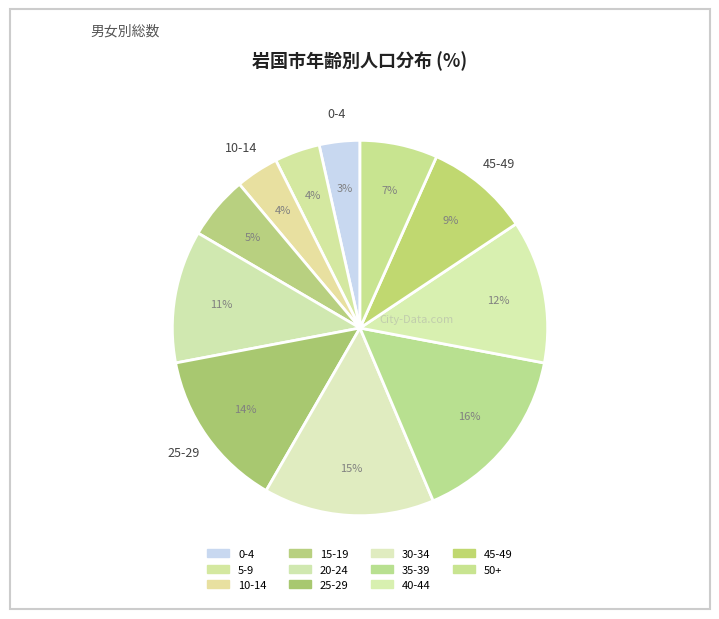

What is the total percentage of 45-49 and 25-29?

22.6%